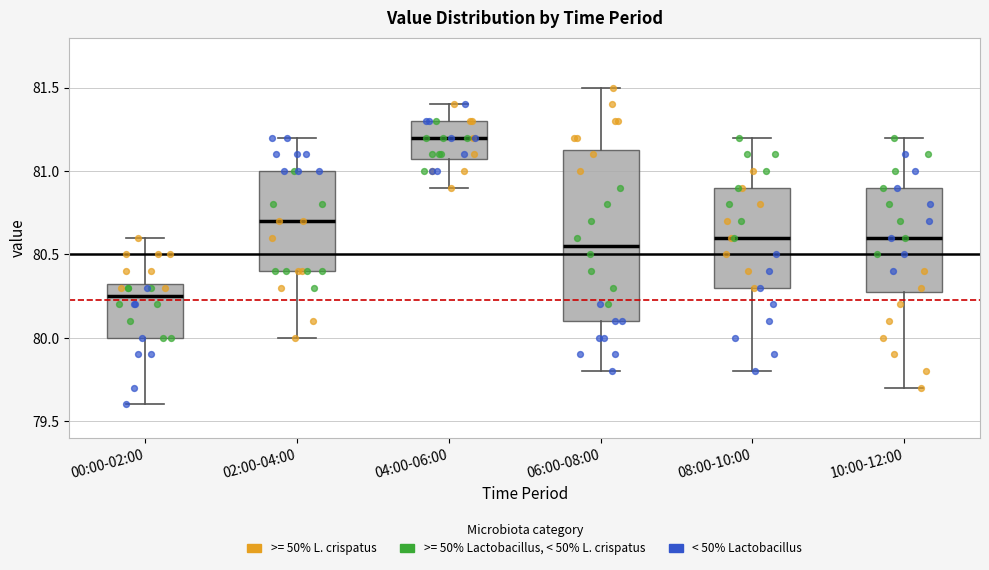

Where is the lower edge of the box for 10:00-12:00 on the y-axis? The values are not printed on the chart, so give them approximately, as read against the axis.

80.30